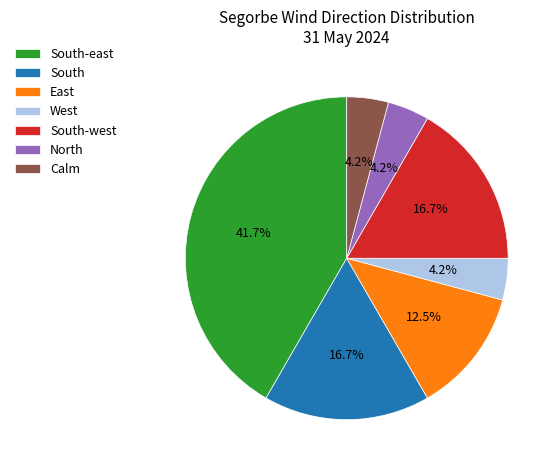

What is the largest slice in the pie chart?

South-east